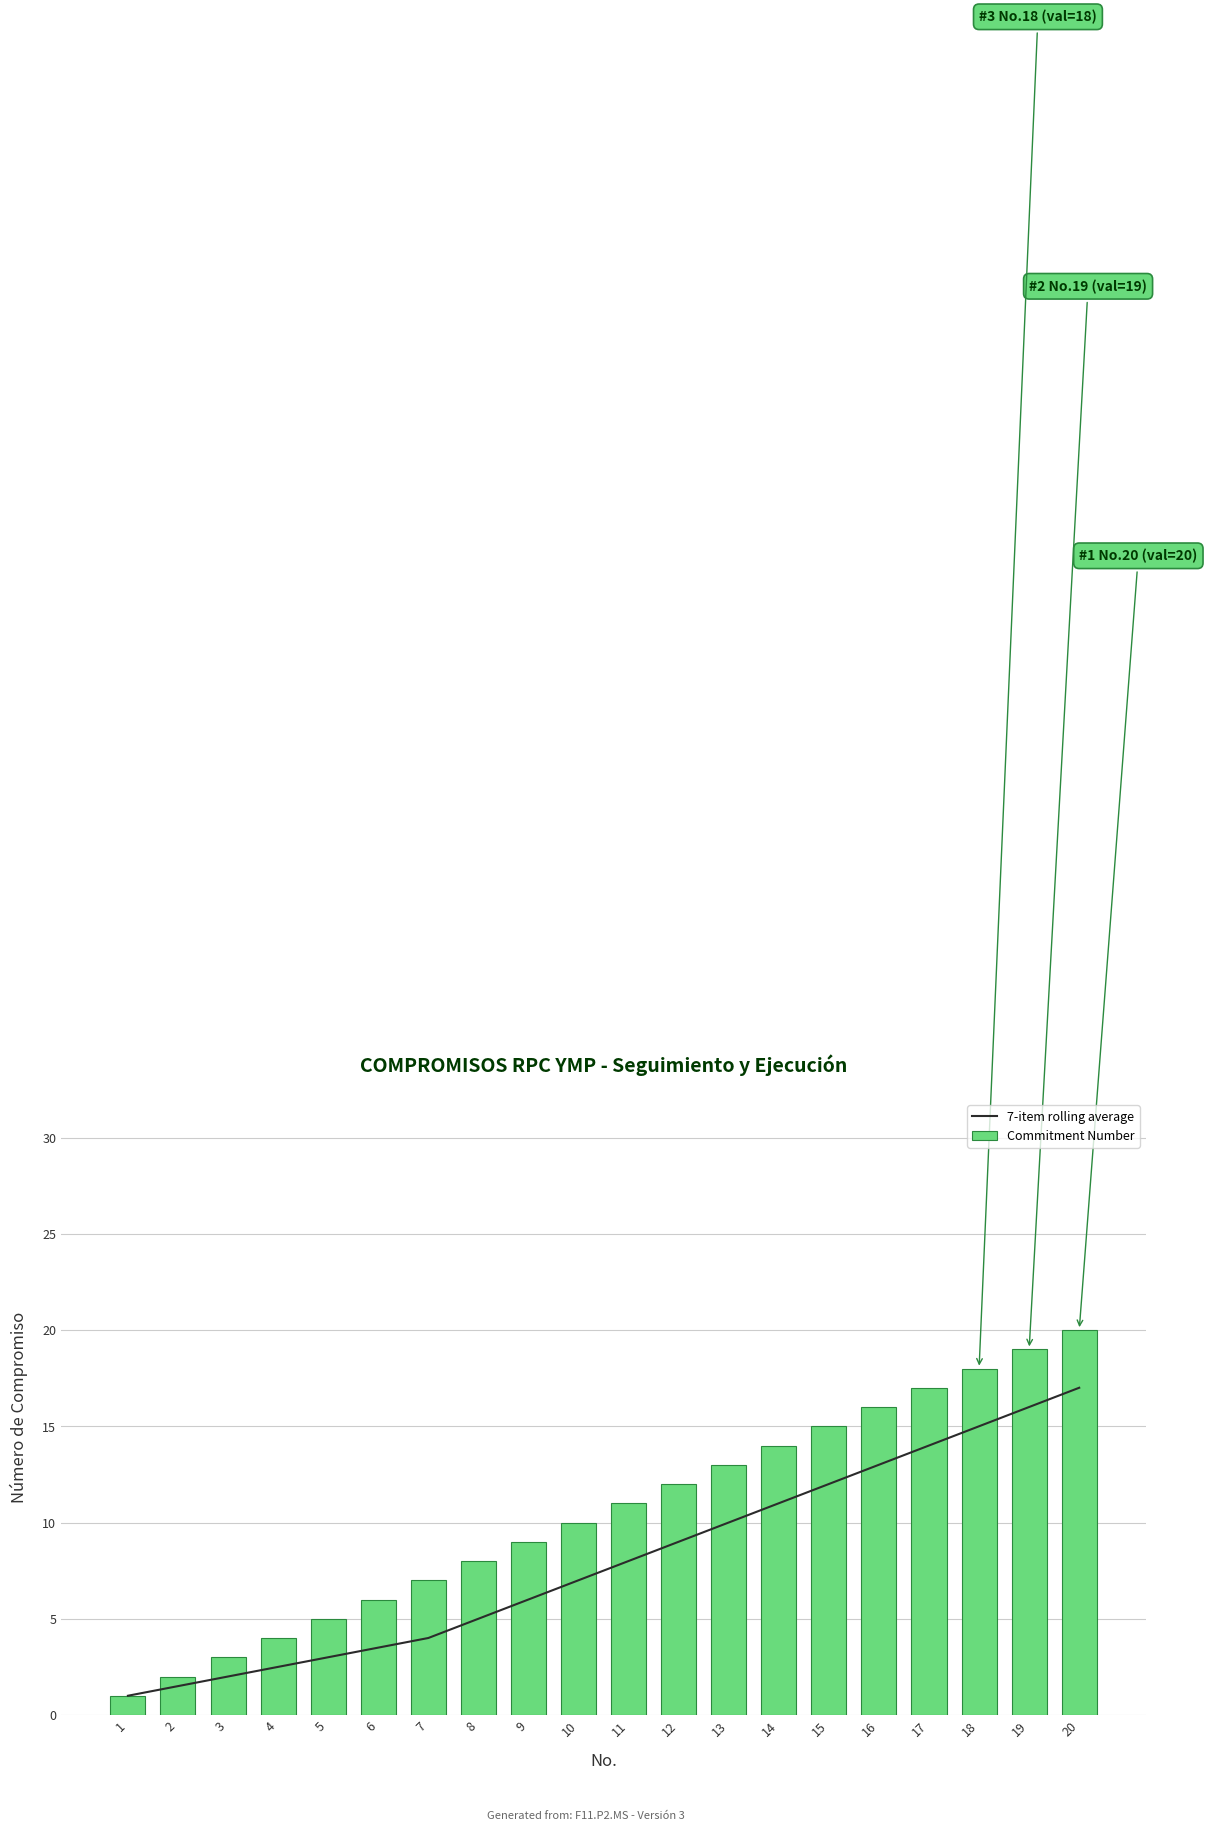

What is the maximum value shown in the chart?

20.0